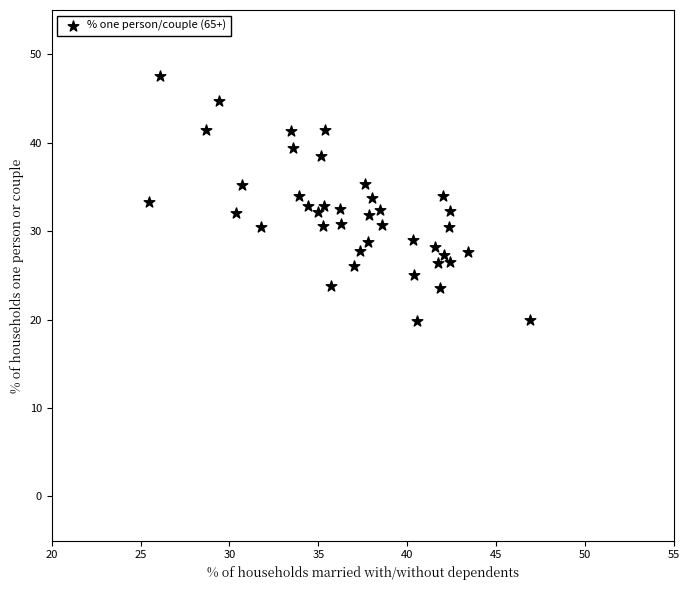

What is the range of Y values (max minus min)?

27.7